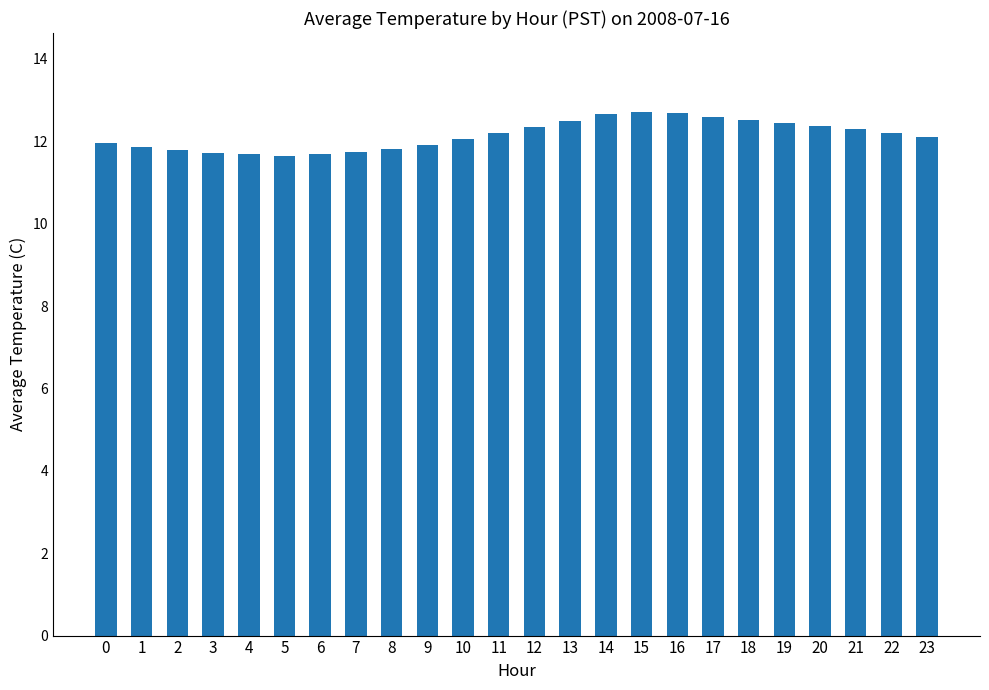

How many bars are there in total?

24